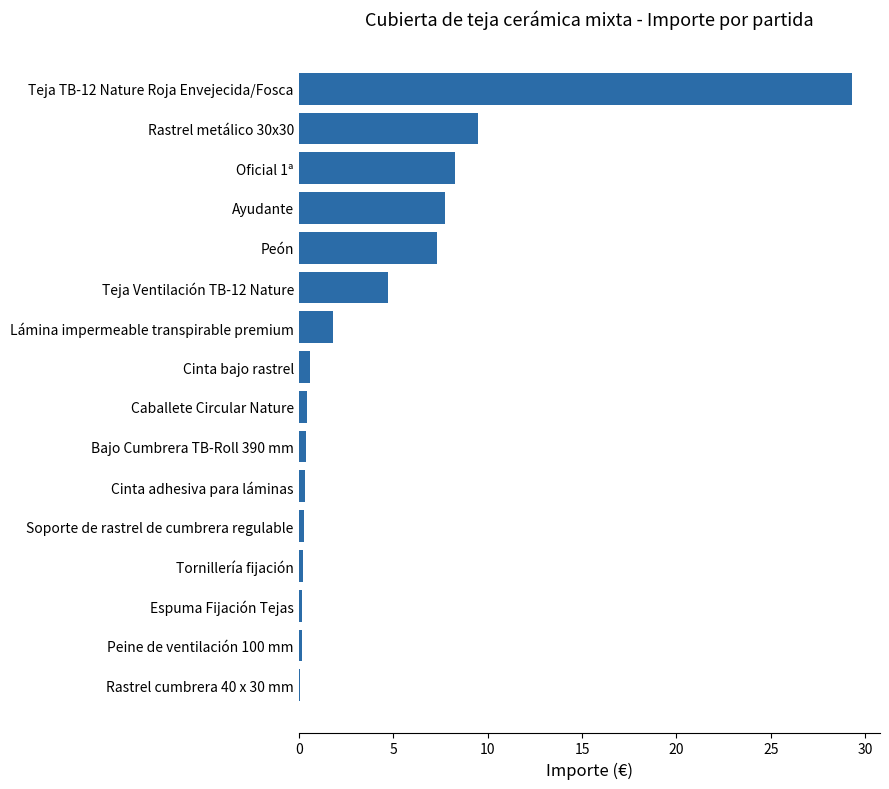

The chart shows a value of 15.4 at Rastrel metálico 30x30. True or false?

False